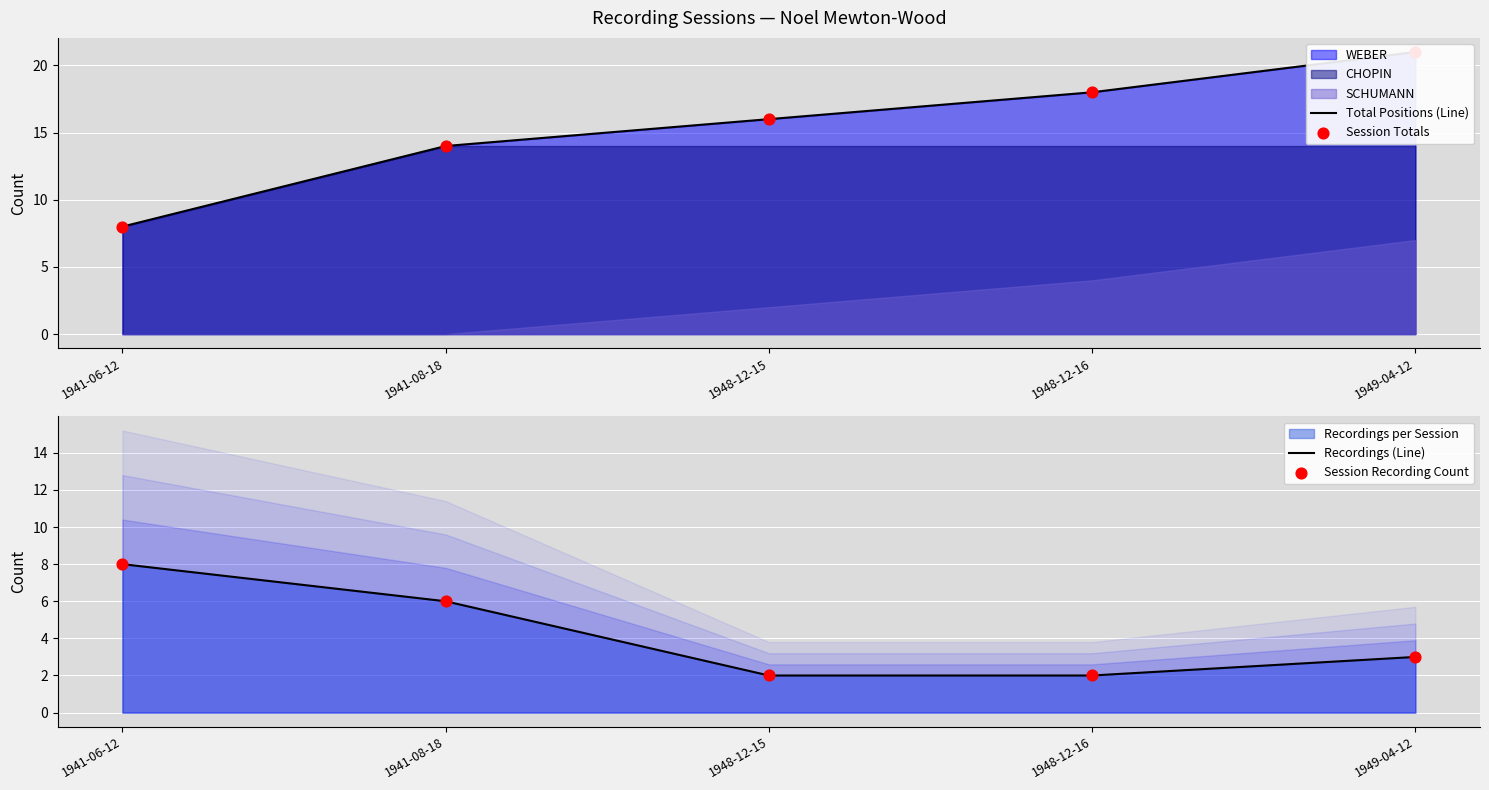

Which series reaches the minimum Y coordinate?

Recordings (Line)